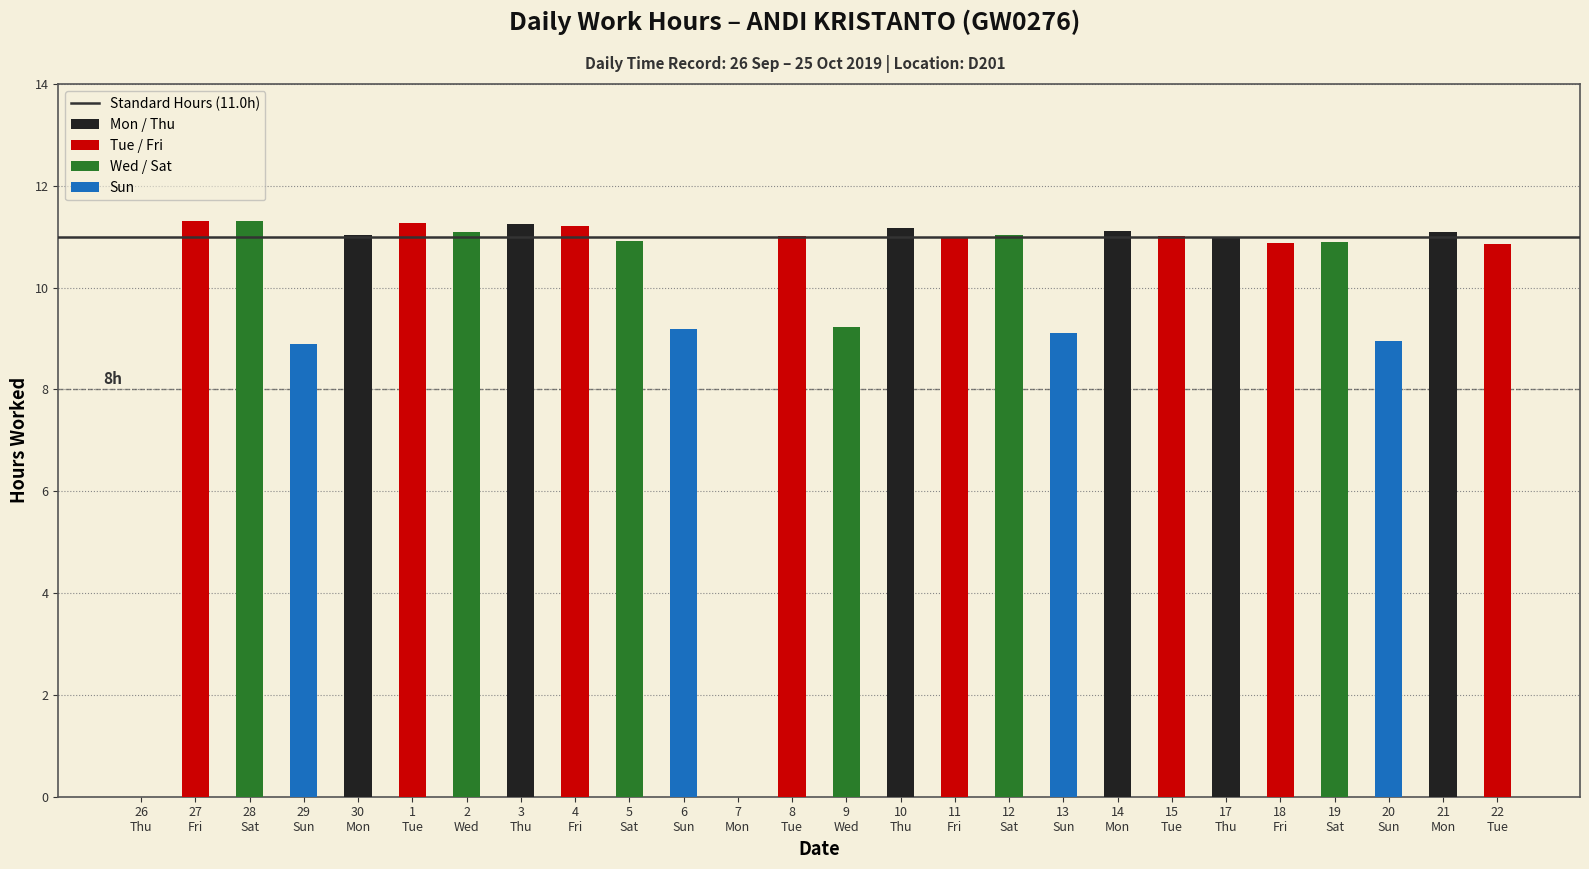

How many values in Low (Work Hours) are above zero?

24